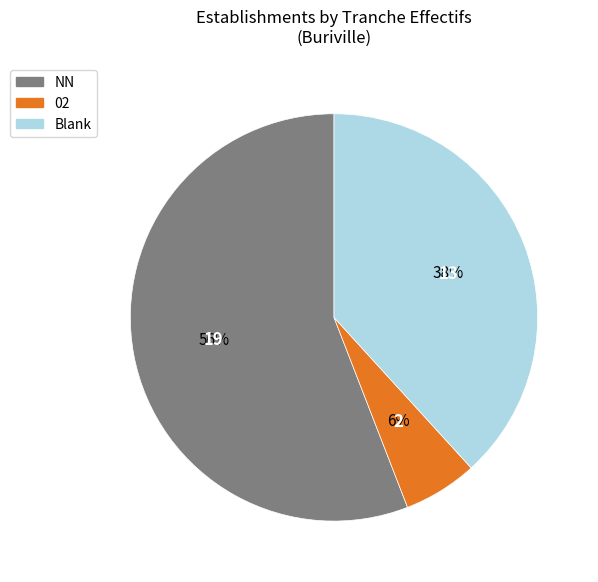

To the nearest percent, what is the difference between the largest and smallest slice percentages?

50%